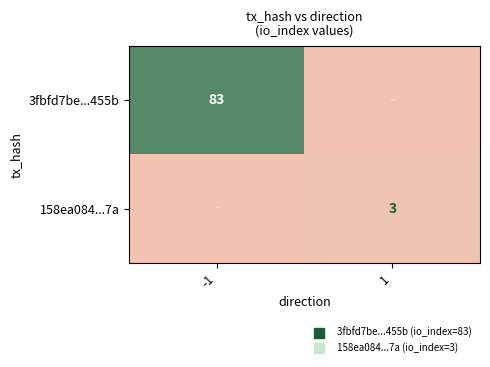

Is the value of 158ea084...7a at 1 greater than the value of 3fbfd7be...455b at -1?

No